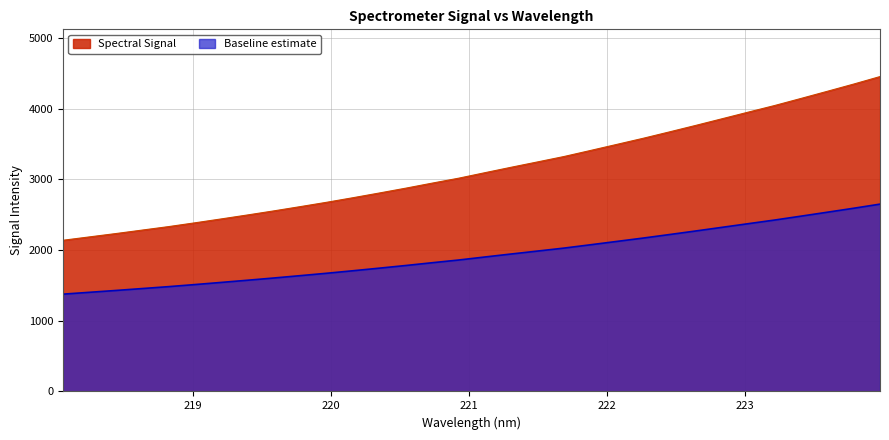

What value does the data have at 220.7354?

2946.2